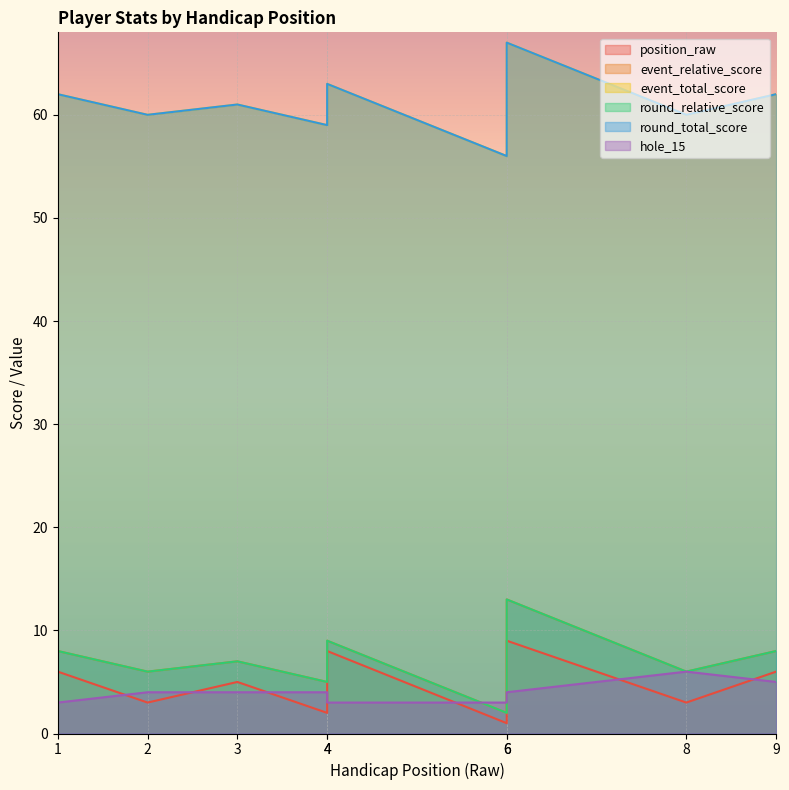

What is the total value across all series at 6?

120